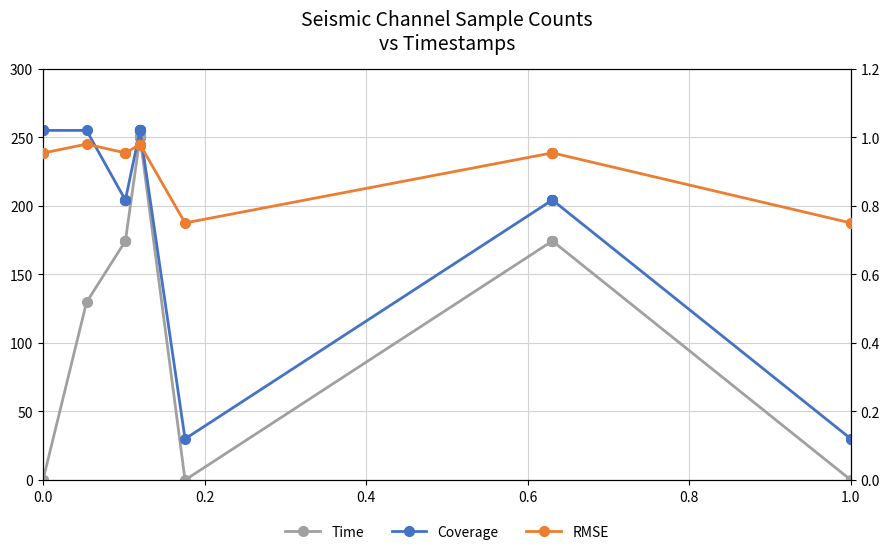

Is the value of RMSE at 6 greater than the value of Time at 18?

No